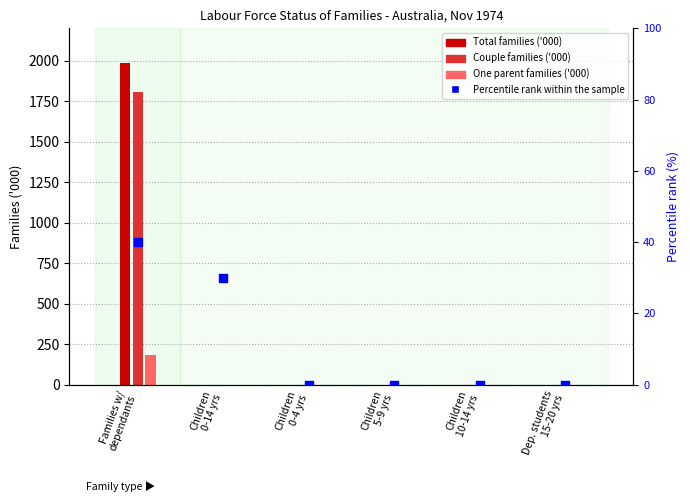

At how many categories does at least one series exceed 1420?

1